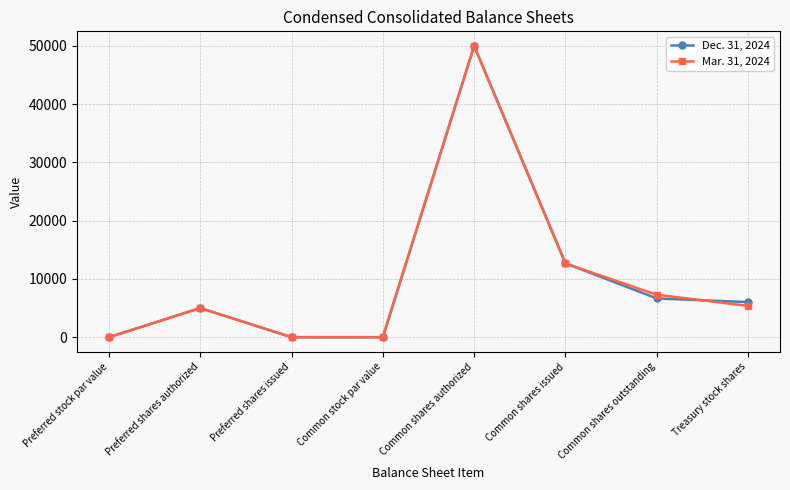

Where is Mar. 31, 2024 nearest to the value 25000?

Common shares issued